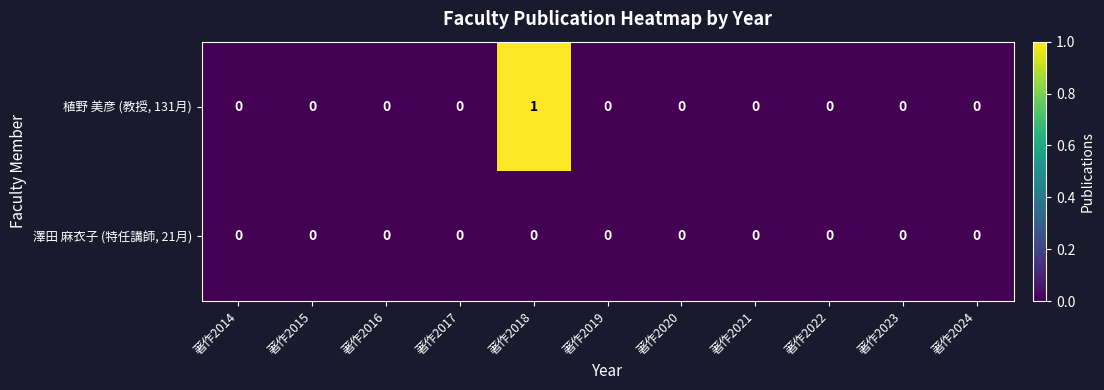

Which series has the largest range (max minus min)?

植野 美彦 (教授, 131月)